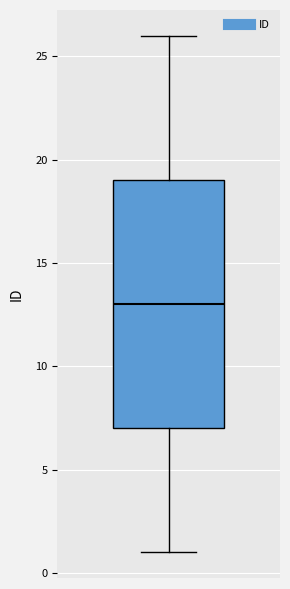

Transcribe this box plot: give where the median line is, the range the box spans, and where the two whiskers end, as read against the y-axis. The values are not printed on the chart, so give them approximately, as read against the axis.

median 13, box 7 to 19, whiskers 1 to 26